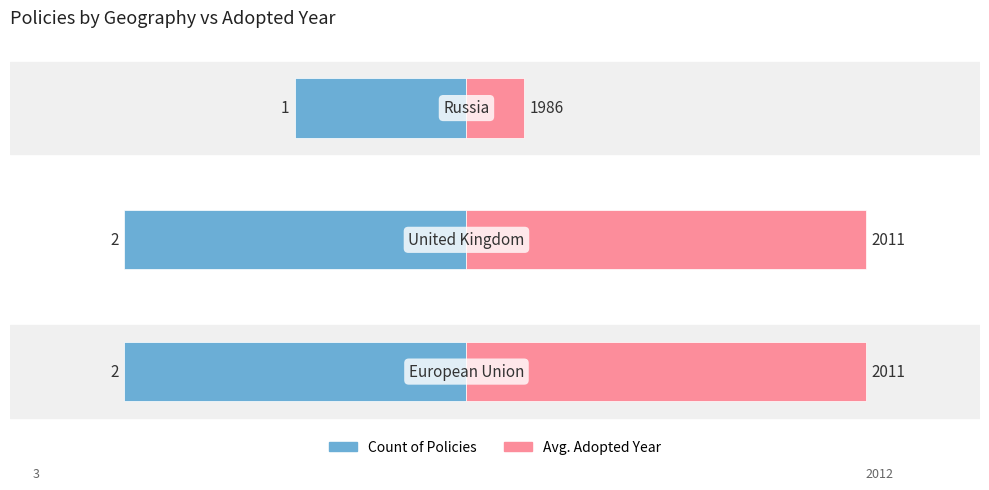

Between 1 and 2, which is larger?

2